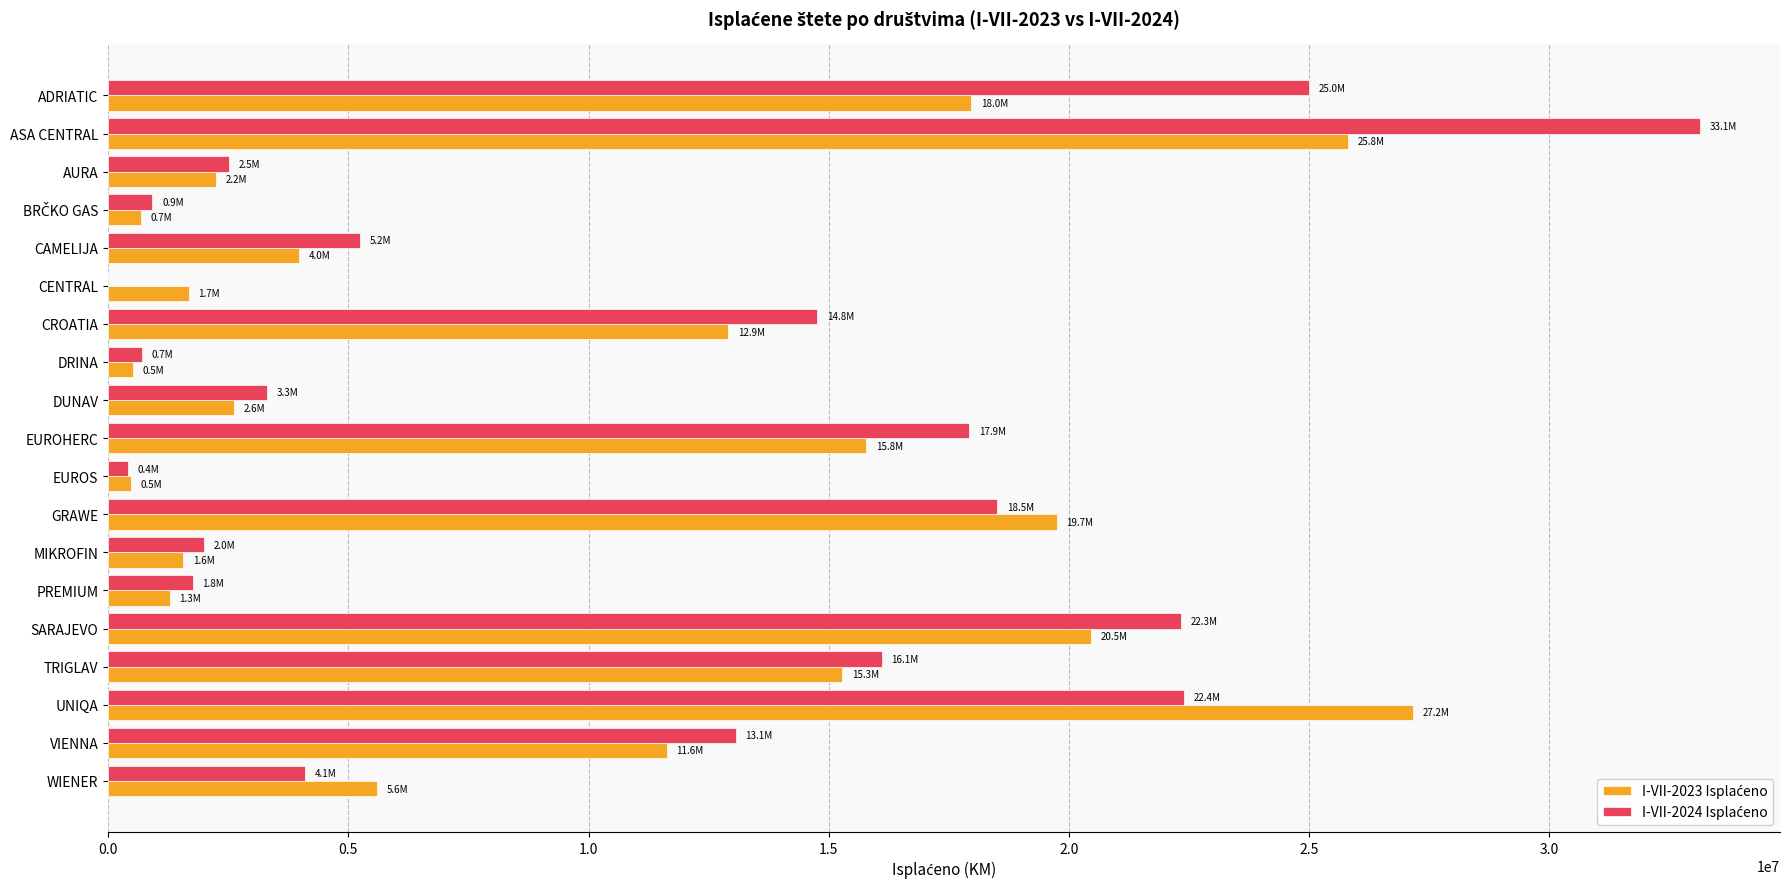

What is the total value across all series at UNIQA?

49561317